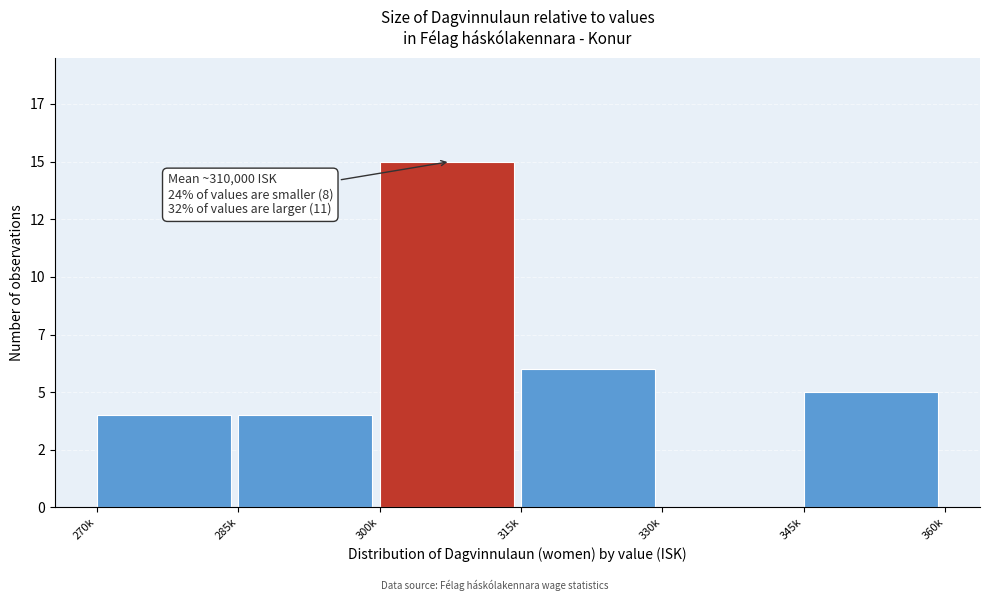

Are the bars horizontal?

No